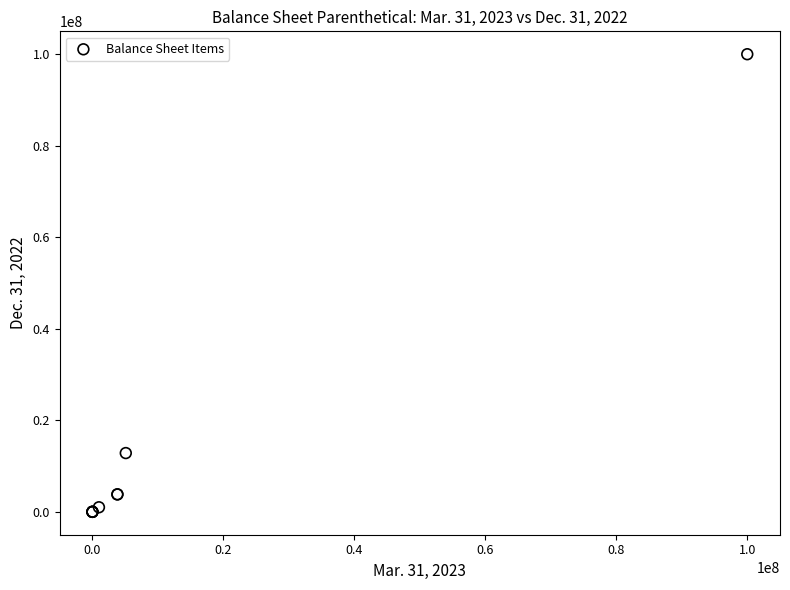

What Y value in the scatter plot is closest to 50000000?

12843937.0